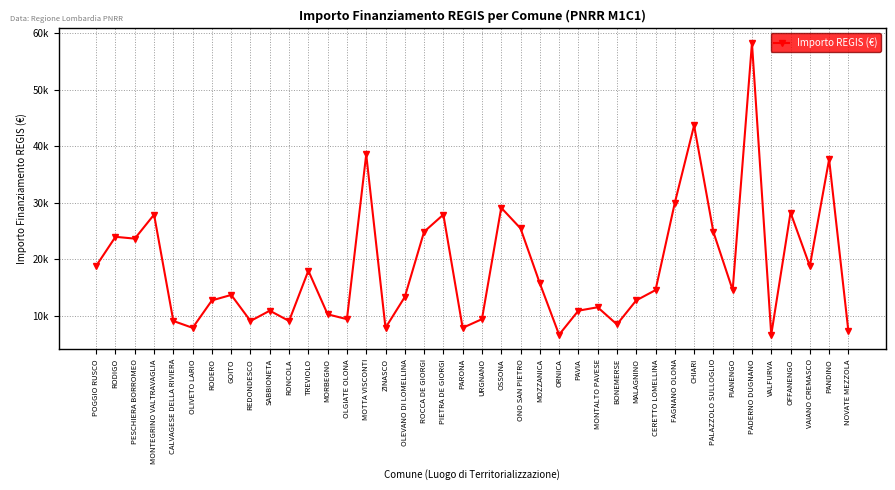

Reading left to right, extract all data points from this chart.

POGGIO RUSCO=18854	RODIGO=23996	PESCHIERA BORROMEO=23673	MONTEGRINO VALTRAVAGLIA=27922	CALVAGESE DELLA RIVIERA=9105	OLIVETO LARIO=7891	RODERO=12747	GOITO=13712	REDONDESCO=9105	SABBIONETA=10926	RONCOLA=9105	TREVIOLO=17997	MORBEGNO=10284	OLGIATE OLONA=9427	MOTTA VISCONTI=38565	ZINASCO=7891	OLEVANO DI LOMELLINA=13354	ROCCA DE GIORGI=24887	PIETRA DE GIORGI=27922	PARONA=7891	URGNANO=9427	OSSONA=29136	ONO SAN PIETRO=25494	MOZZANICA=15782	ORNICA=6677	PAVIA=10926	MONTALTO PAVESE=11533	BONEMERSE=8498	MALAGNINO=12747	CERETTO LOMELLINA=14568	FAGNANO OLONA=29995	CHIARI=43707	PALAZZOLO SULLOGLIO=24853	PIANENGO=14568	PADERNO DUGNANO=58272	VALFURVA=6677	OFFANENGO=28281	VAIANO CREMASCO=18817	PANDINO=37708	NOVATE MEZZOLA=7284